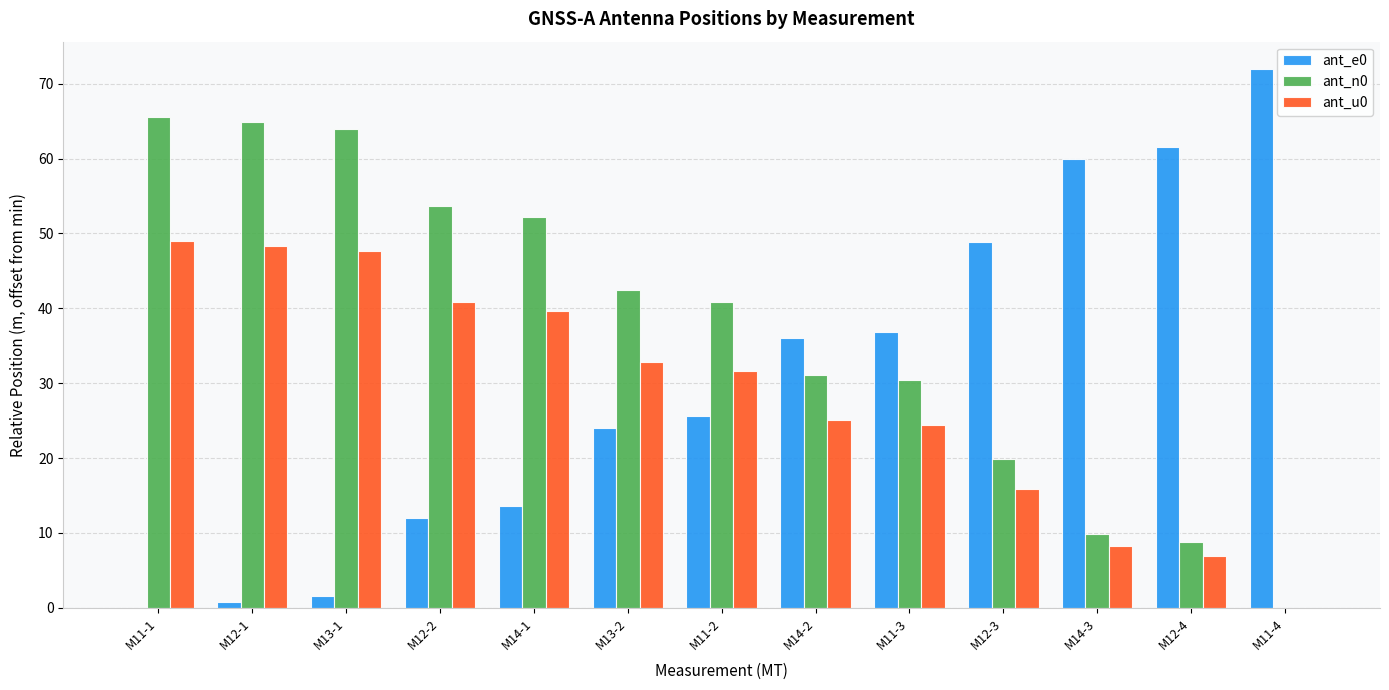

Does the chart contain stacked bars?

No